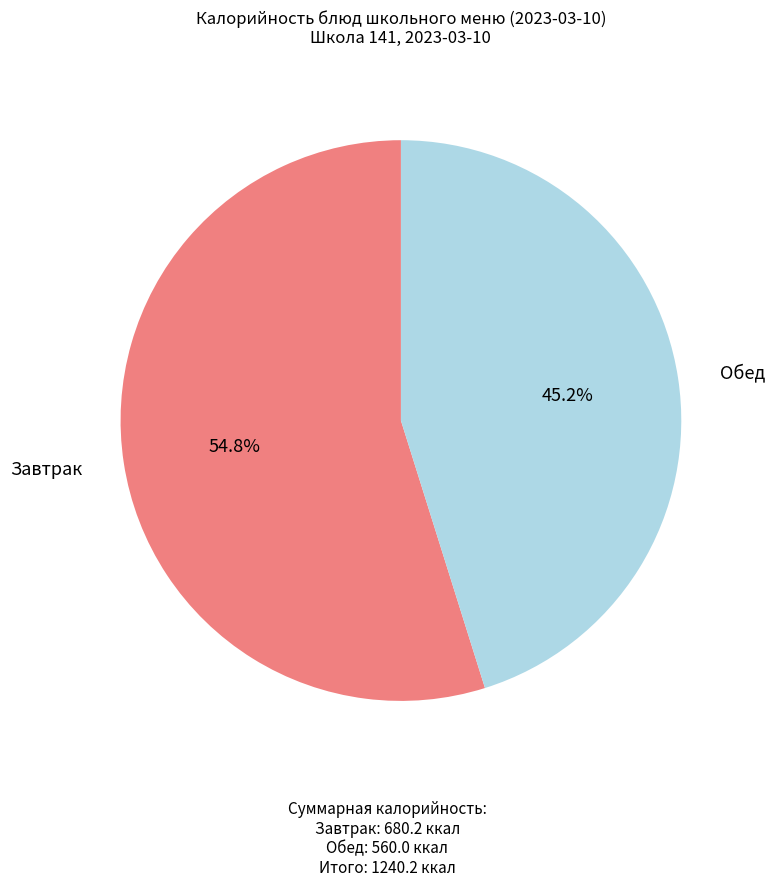

Count the number of slices in the pie.

2